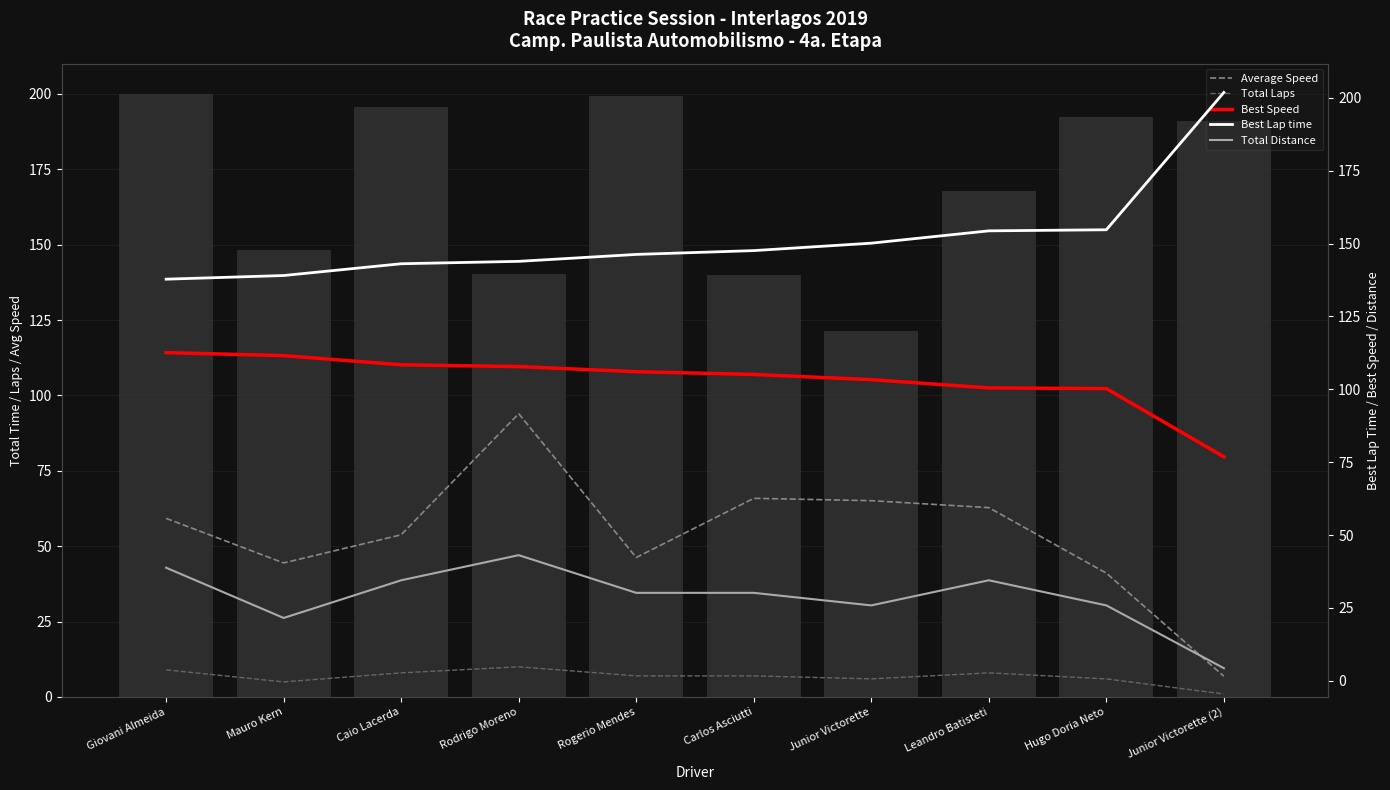

Are the bars grouped side by side (vs. stacked)?

Yes